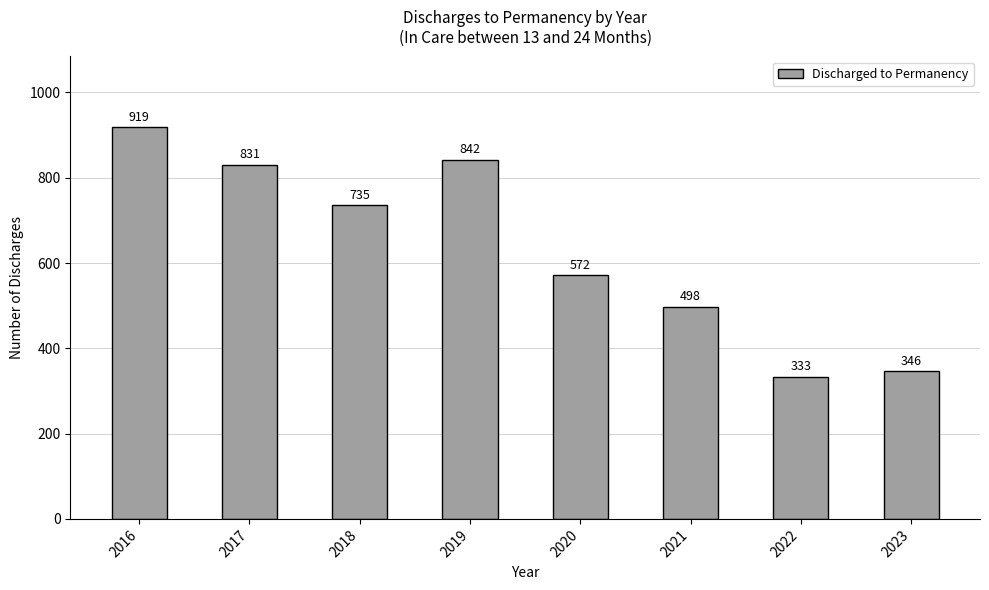

How many bars are there in total?

8